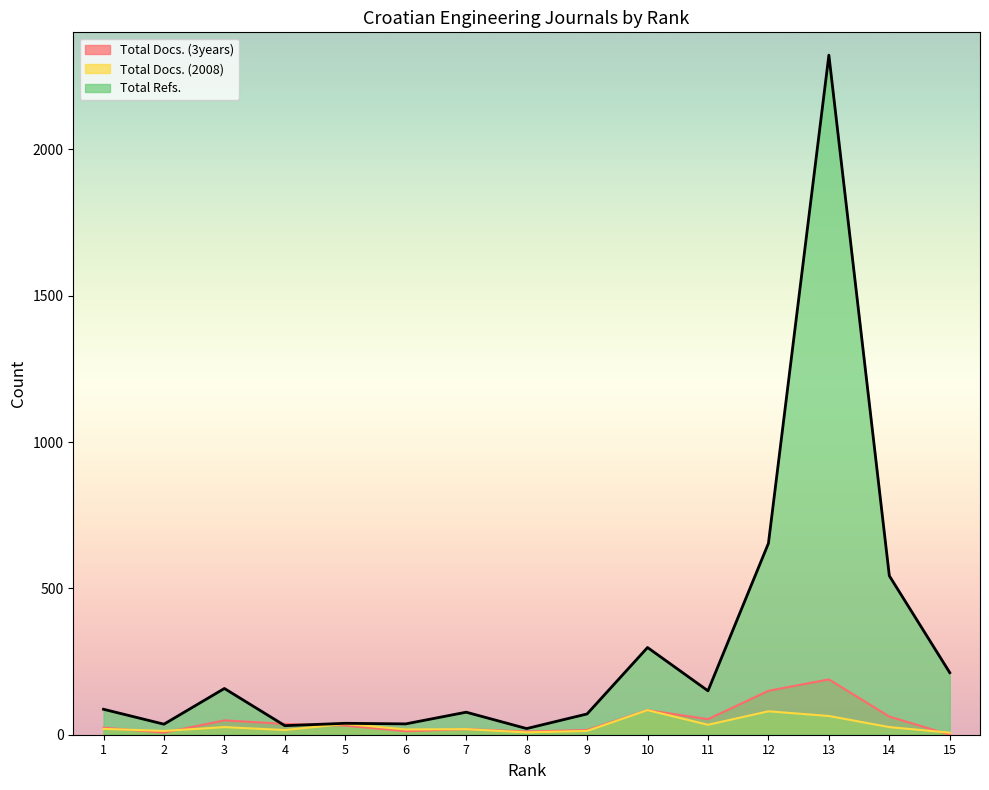

What is the difference between the maximum and second lowest values in the Total Refs. series?

2291